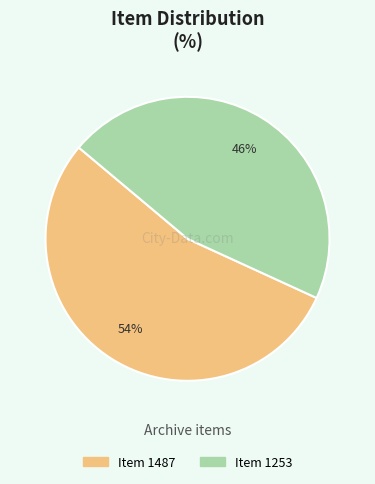

Do Item 1253 and Item 1487 together represent more than half of the pie?

Yes